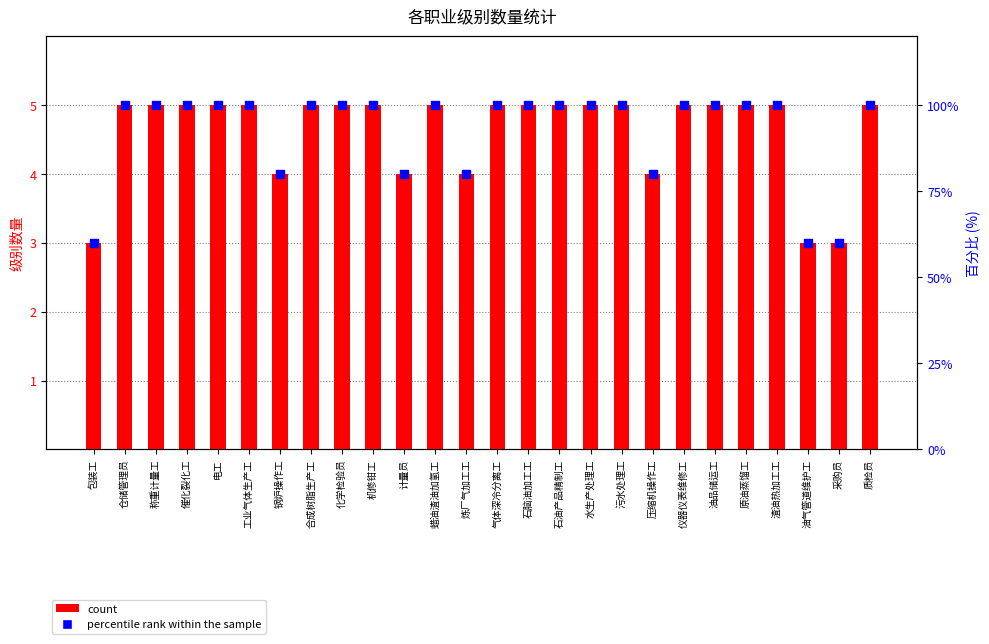

What is the total value across all series at 气体深冷分离工?

105